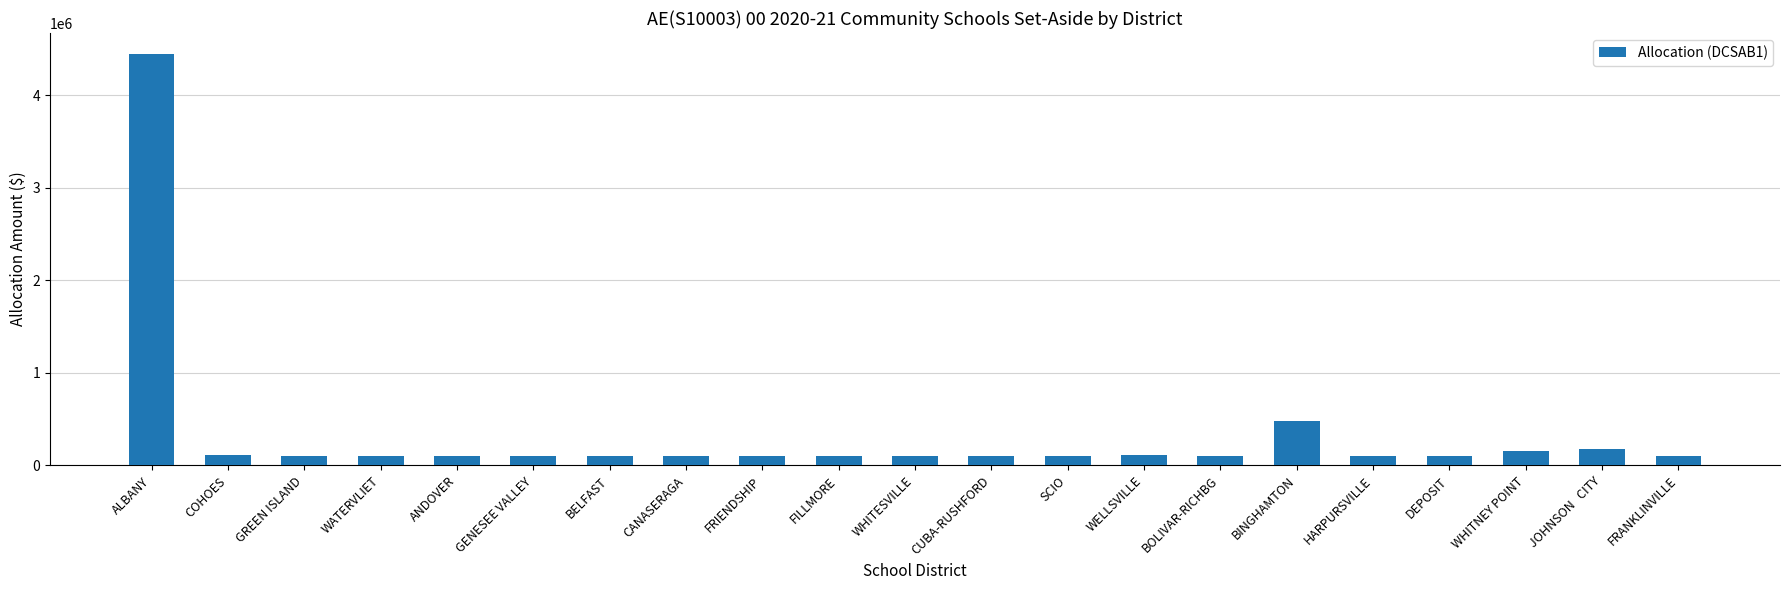

Is it true that the value at CUBA-RUSHFORD is 100000?

True